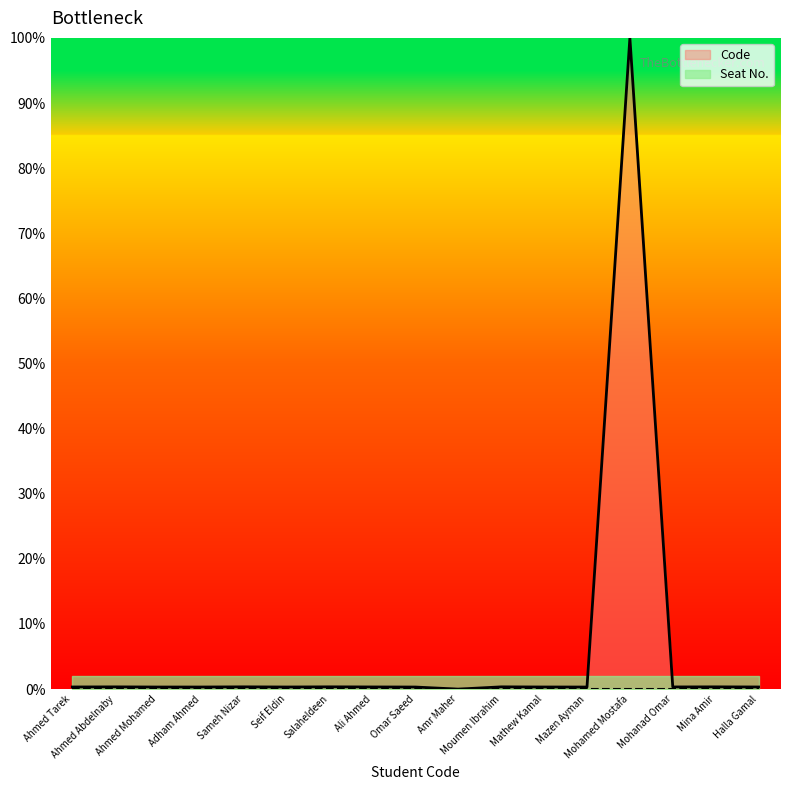

How many interior local peaks (higher than both neighbors) does the data have?

6